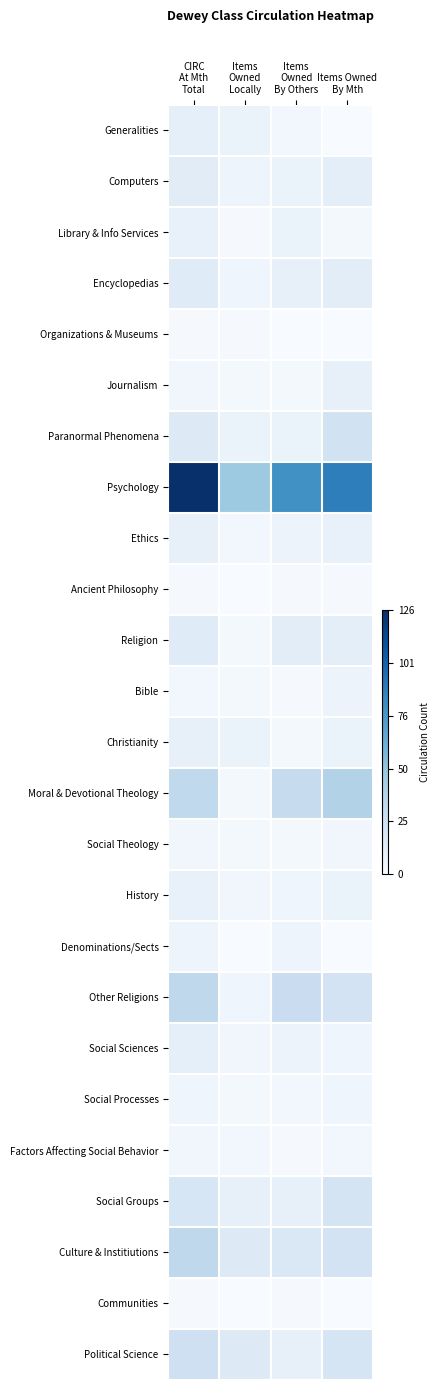

How many categories are shown in the chart?

4